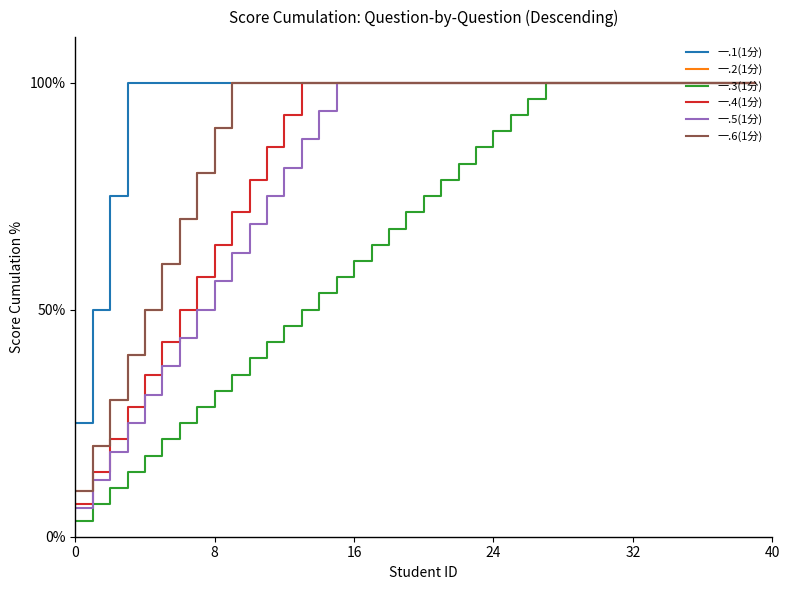

Does the chart have visible grid lines?

No